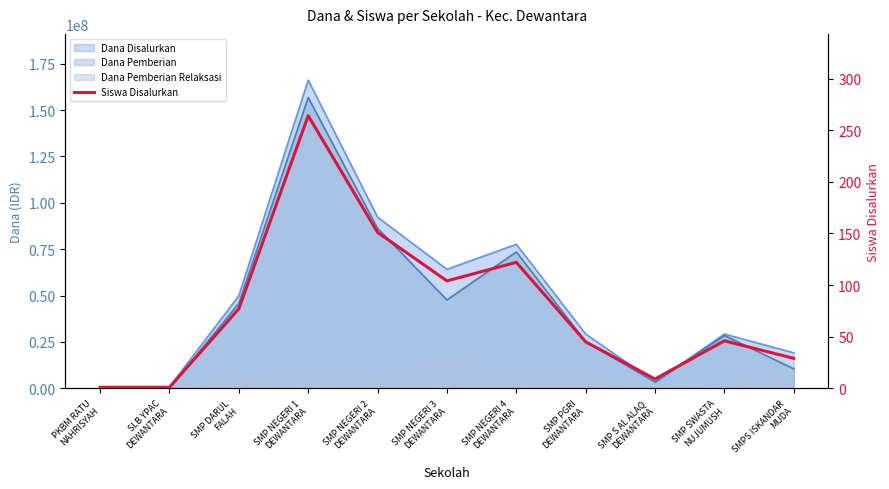

Reading left to right, extract all data points from this chart.

PKBM RATU
NAHRISYAH=1	SLB YPAC
DEWANTARA=1	SMP DARUL
FALAH=77	SMP NEGERI 1
DEWANTARA=264	SMP NEGERI 2
DEWANTARA=151	SMP NEGERI 3
DEWANTARA=104	SMP NEGERI 4
DEWANTARA=122	SMP PGRI
DEWANTARA=45	SMP S AL ALAQ
DEWANTARA=9	SMP SWASTA
NUJUMUSH=46	SMPS ISKANDAR
MUDA=29